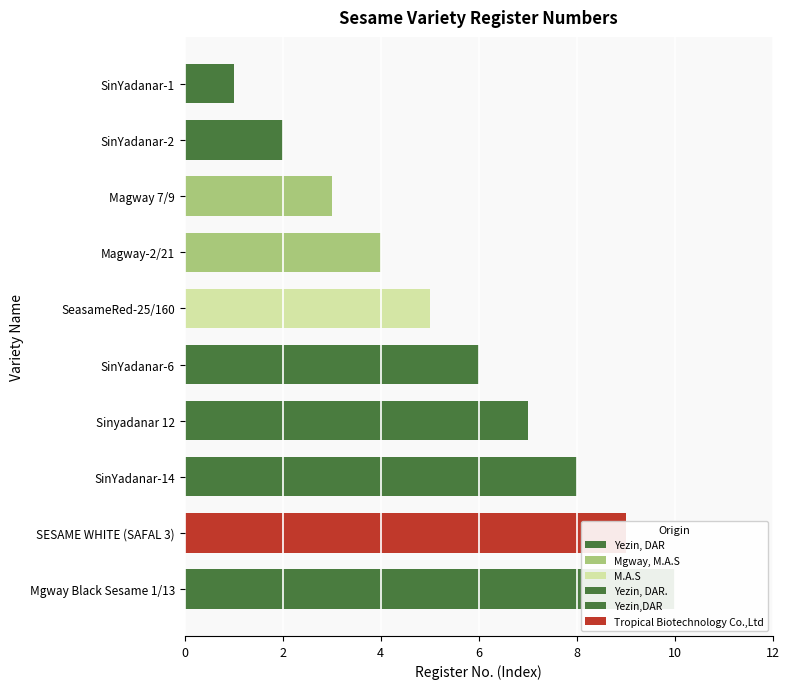

What is the smallest value displayed?

1